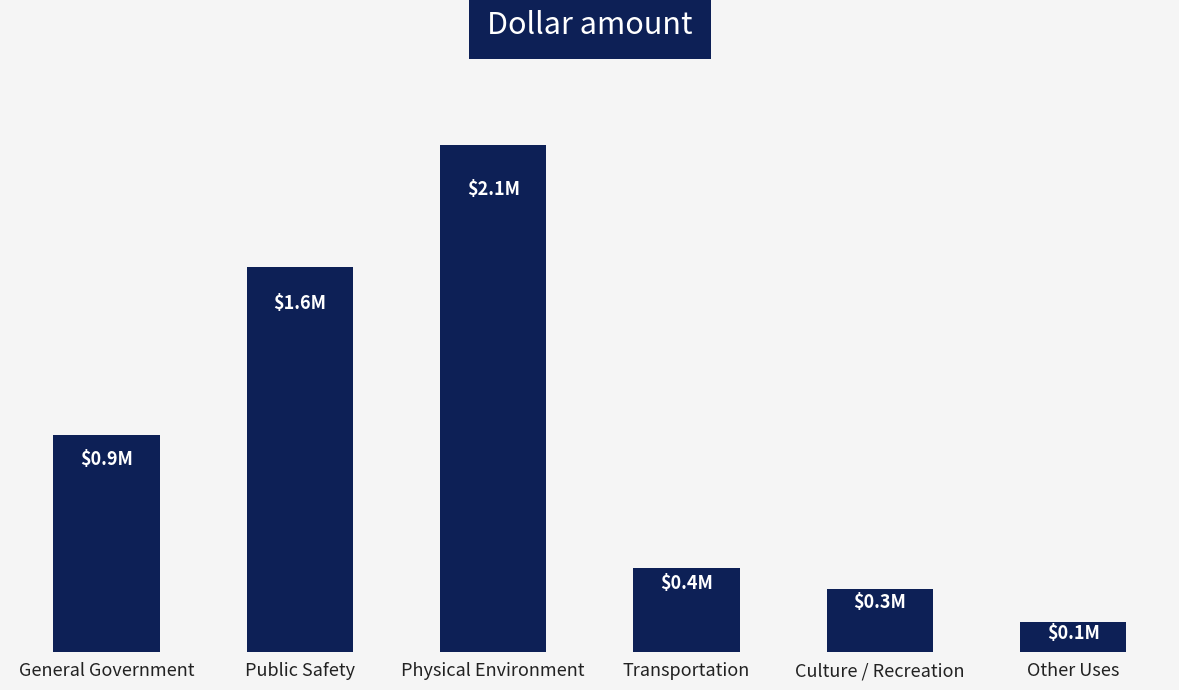

At which label does the data first exceed 908940?

Public Safety